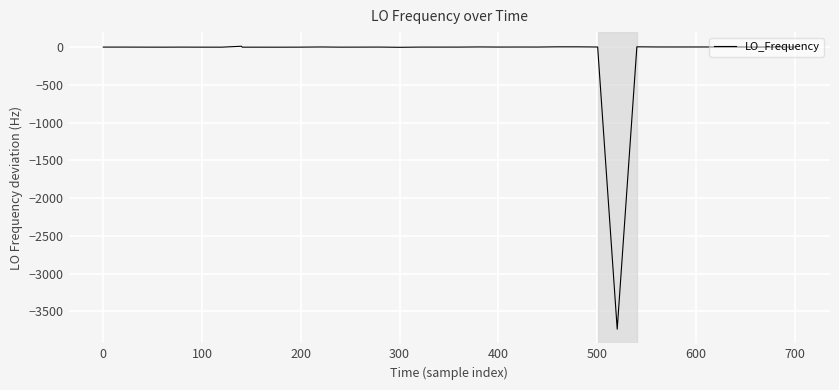

What is the difference between the maximum and minimum values?

3747.0